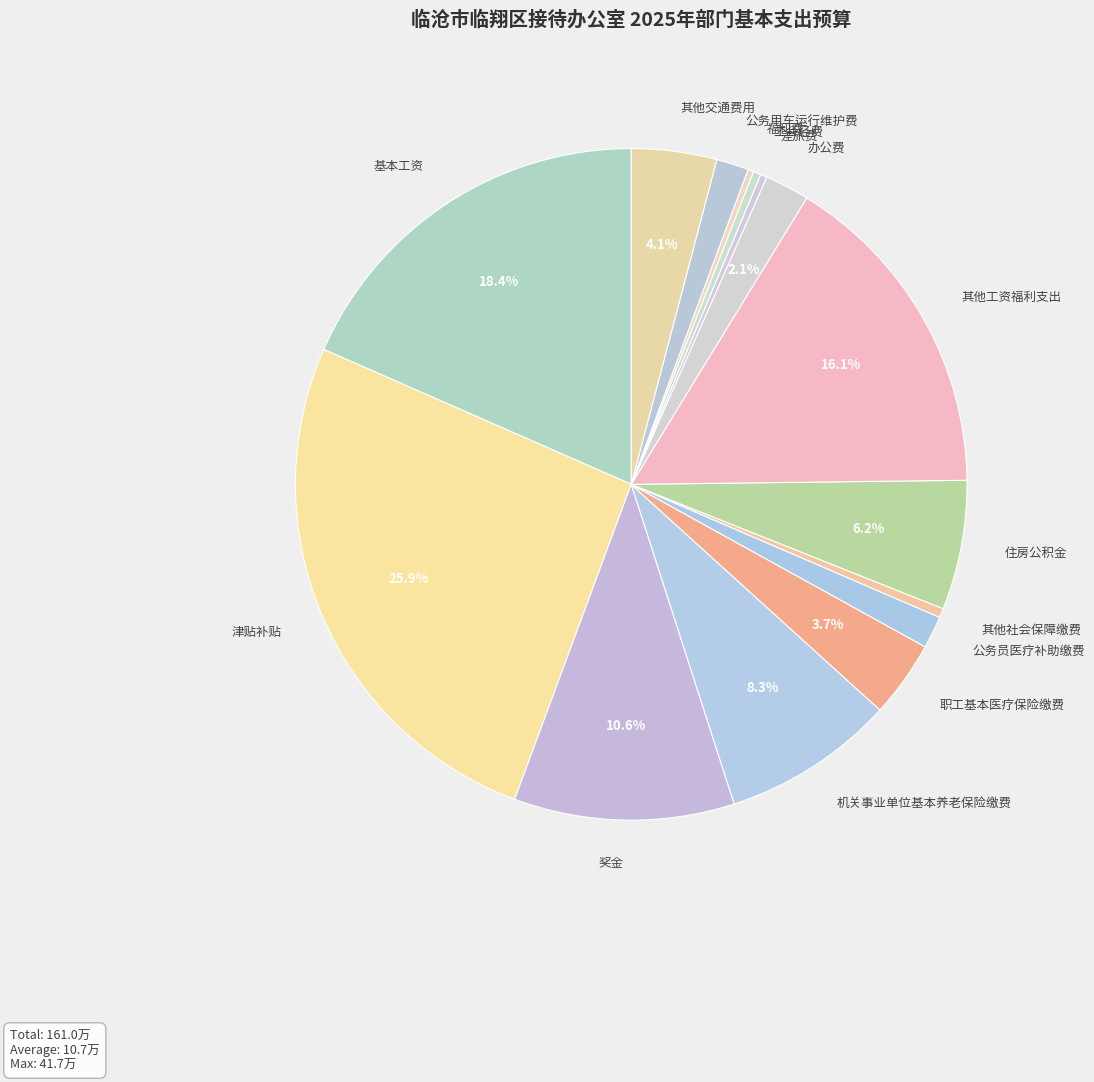

To the nearest percent, what is the average slice percentage?

7%